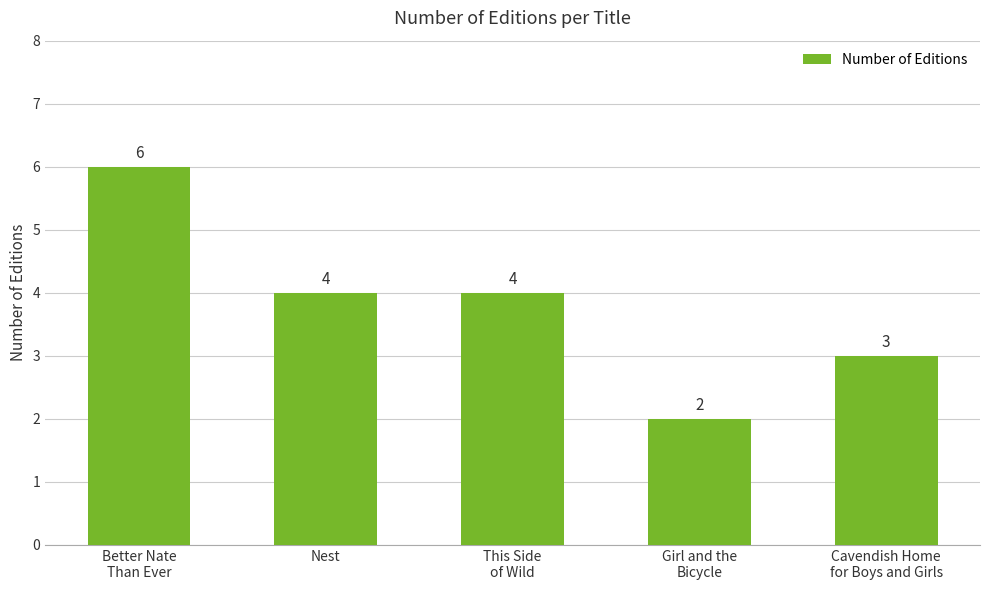

What value does the data have at Nest?

4